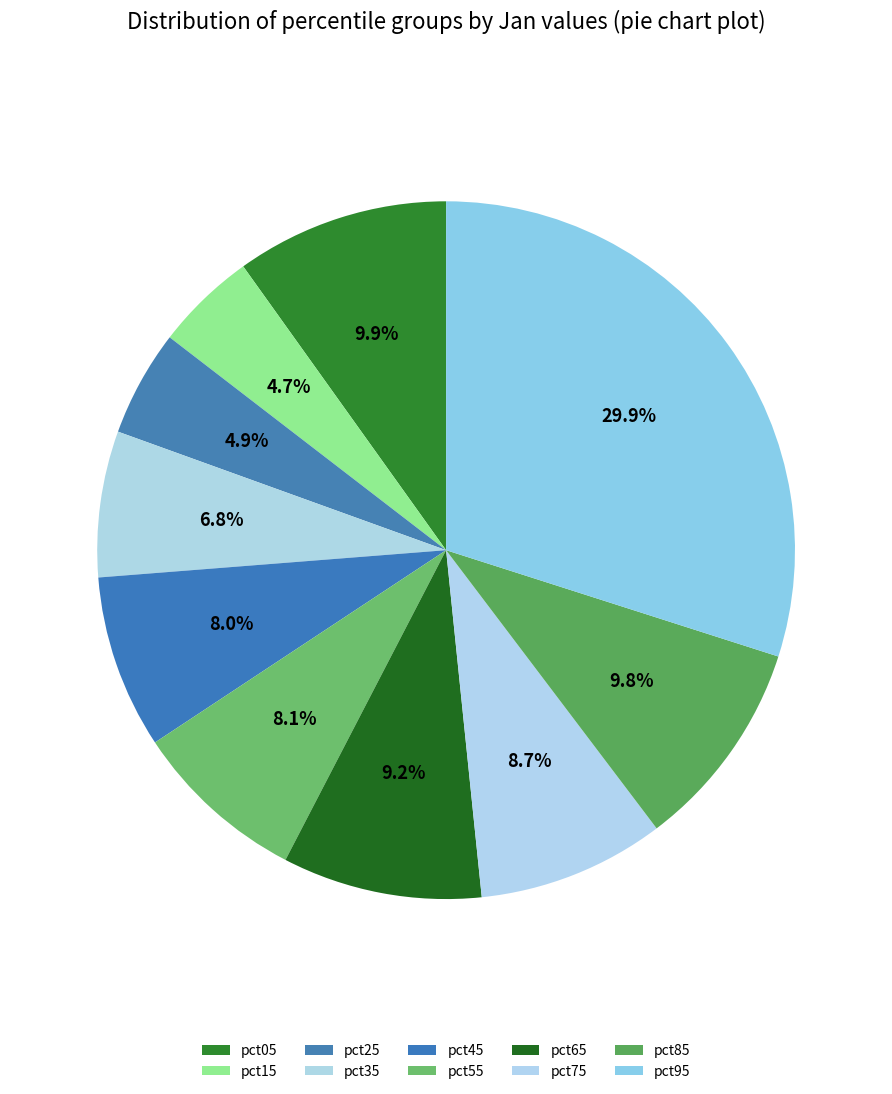

How many slices are in this pie chart?

10